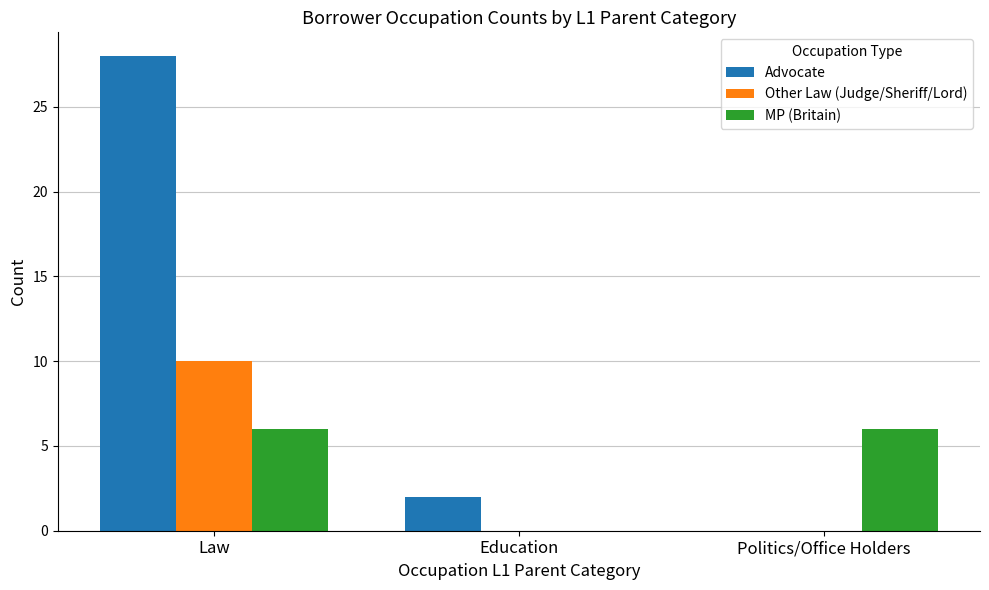

At which category is the sum across all series the highest?

Law